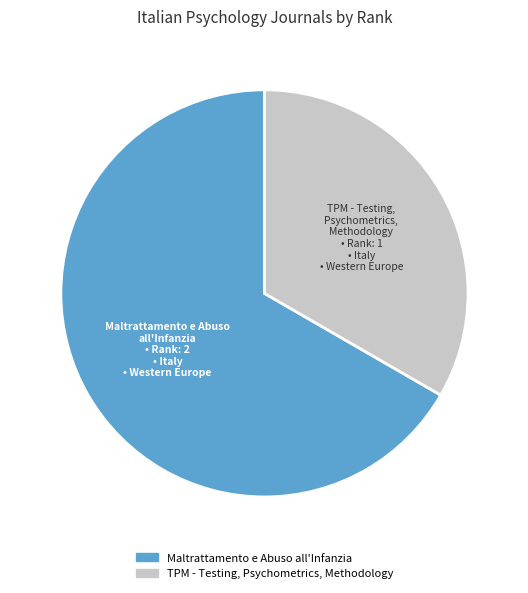

Count the number of slices in the pie.

2